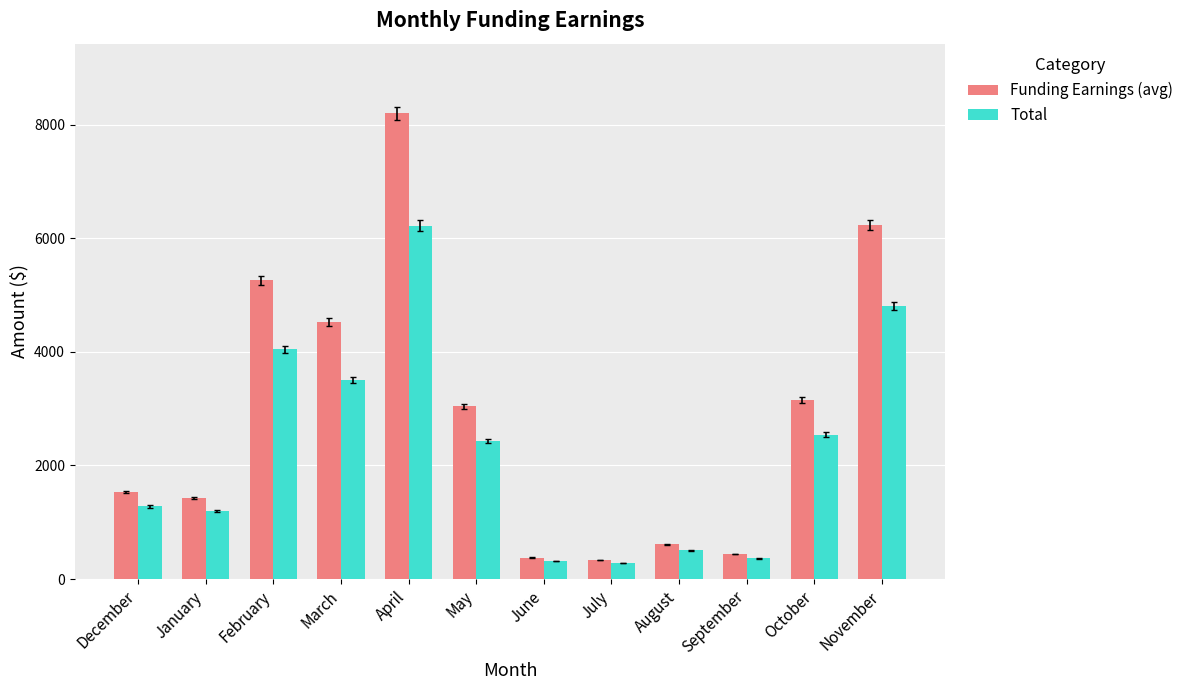

What is the average value of the Funding Earnings (avg) series?

2928.7